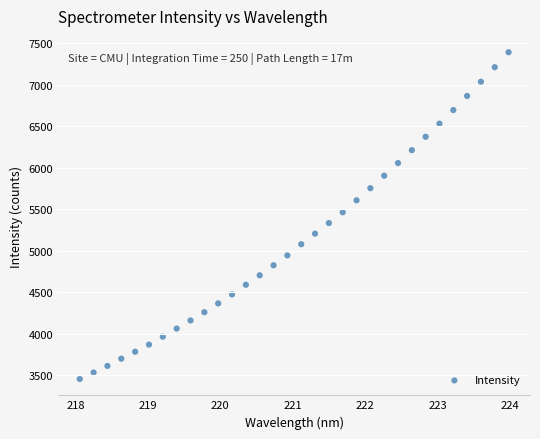

What is the range of Y values (max minus min)?

3936.7